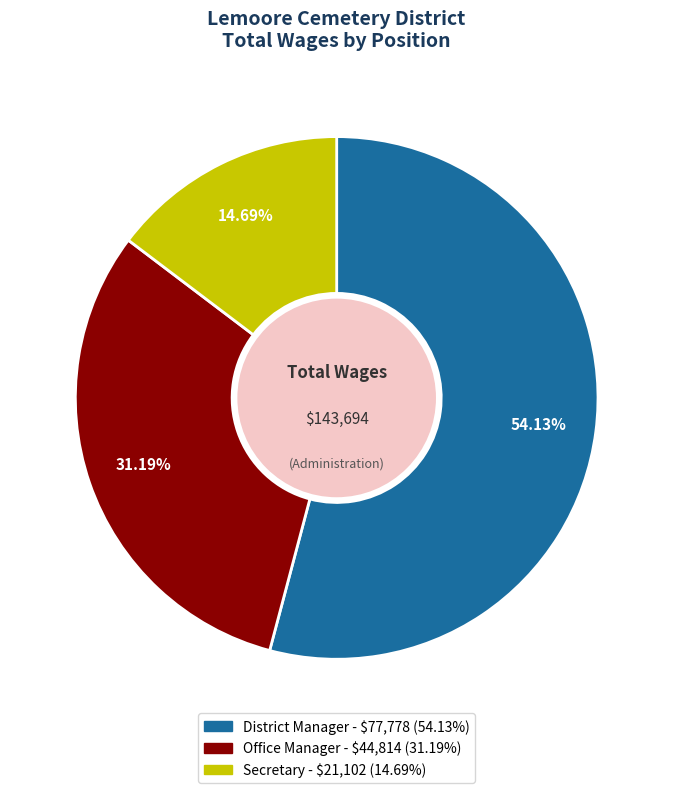

To the nearest percent, what is the average slice percentage?

33%